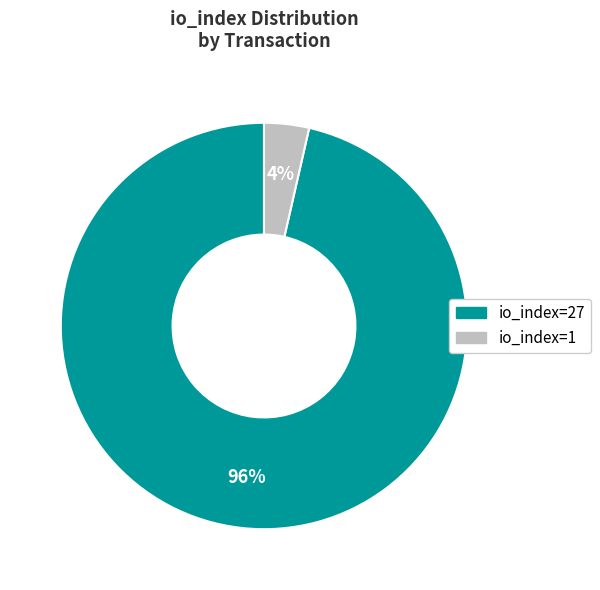

What is the smallest slice in the pie chart?

io_index=1